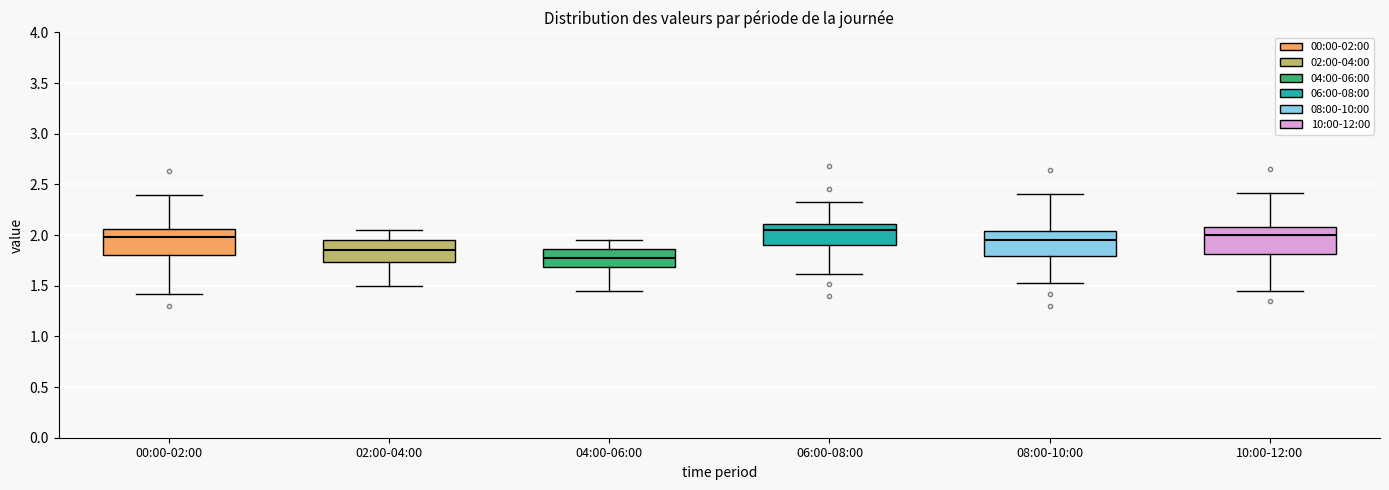

Where does the upper whisker of the box for 02:00-04:00 end on the y-axis? The values are not printed on the chart, so give them approximately, as read against the axis.

2.05